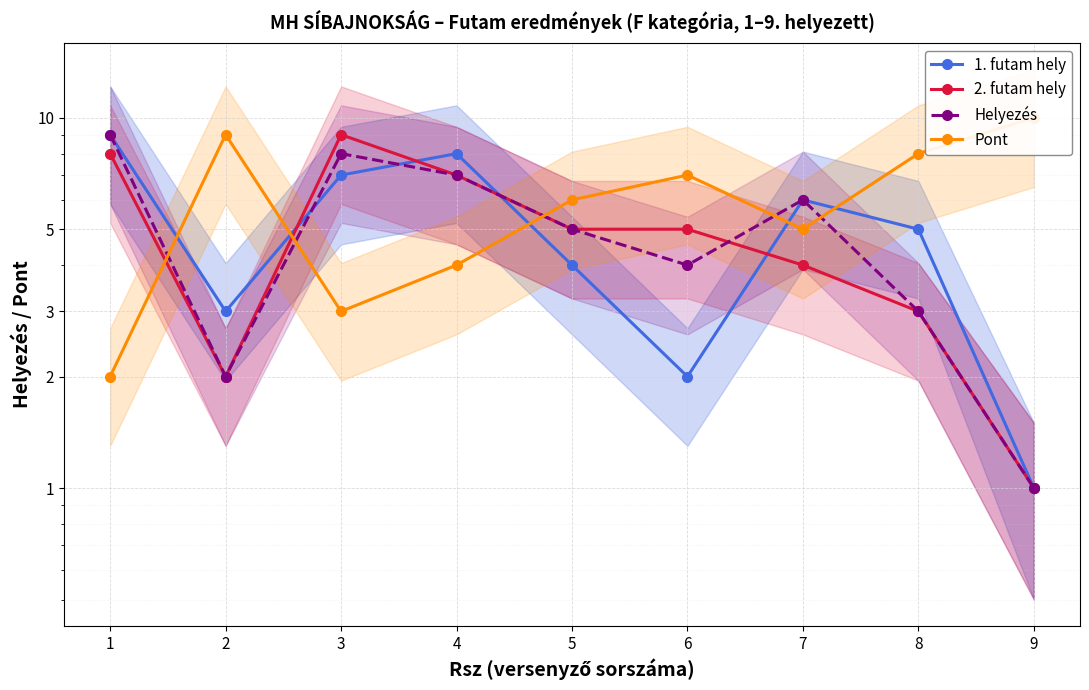

Does the chart display data point markers on the line(s)?

Yes